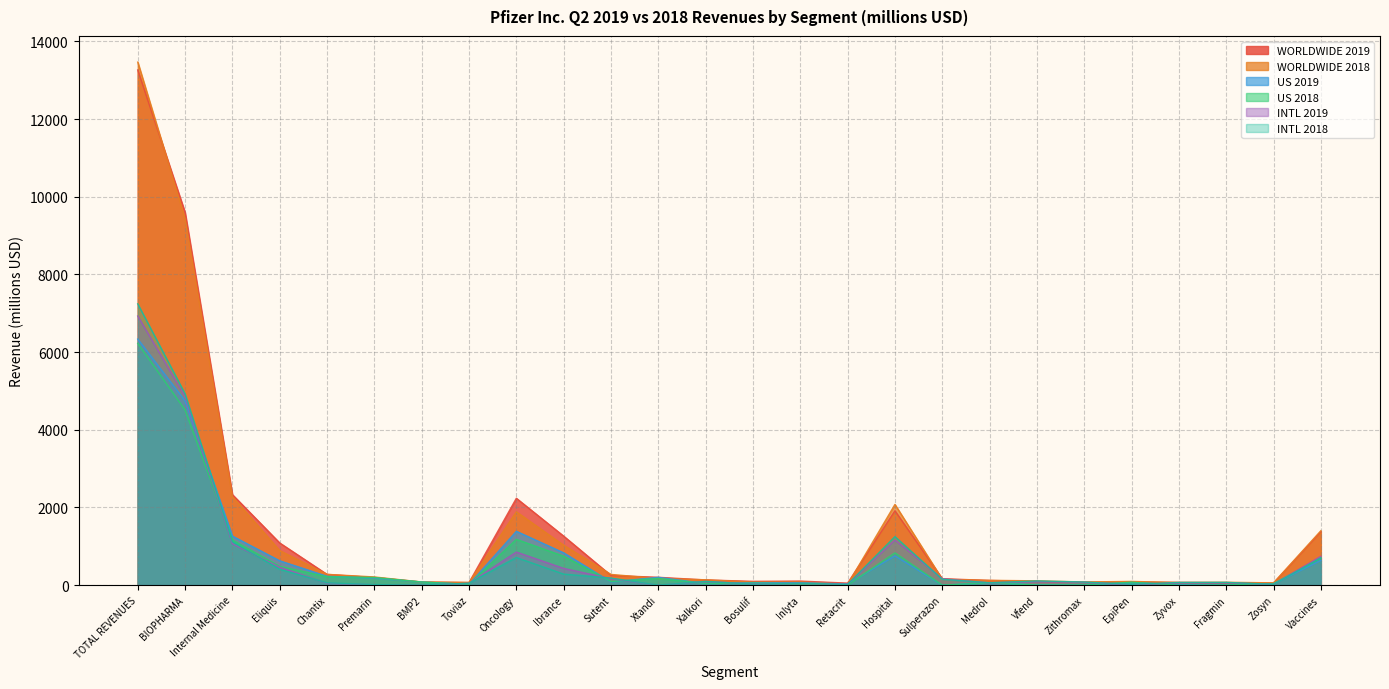

Is it true that WORLDWIDE 2018 equals 110 at Vfend?

True